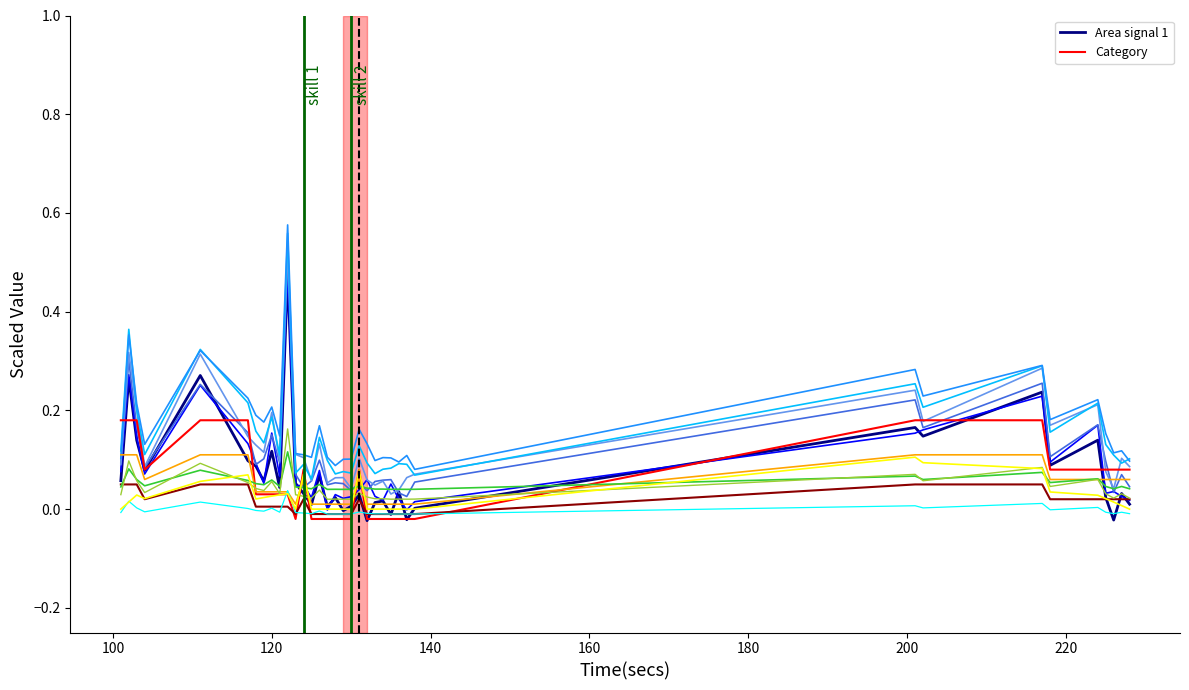

Is the value of Category at 35 greater than the value of Area signal 1 at 34?

Yes